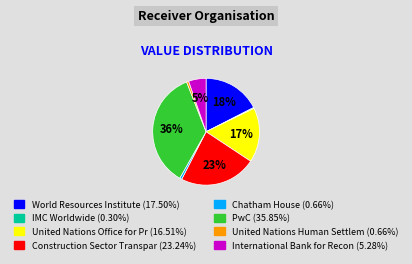

Does any single category account for the majority?

No